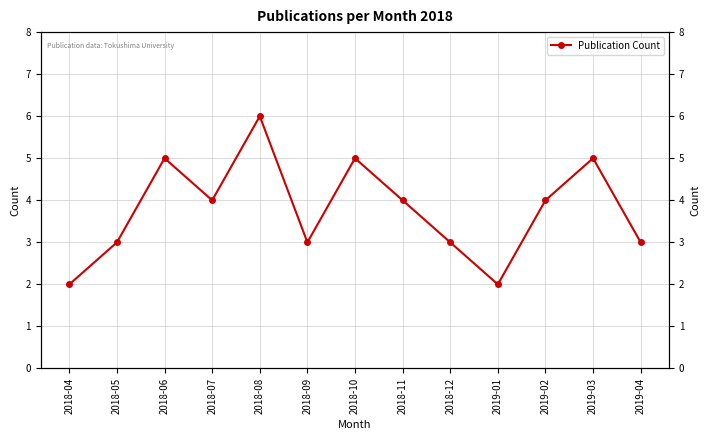

What is the sum of the values at 2019-02 and 2019-01?

6